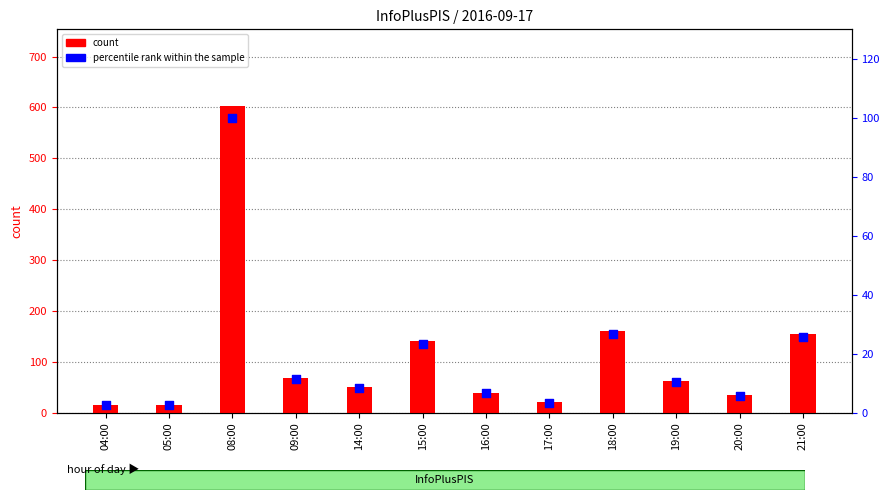

Which series has the largest Y range (max minus min)?

count